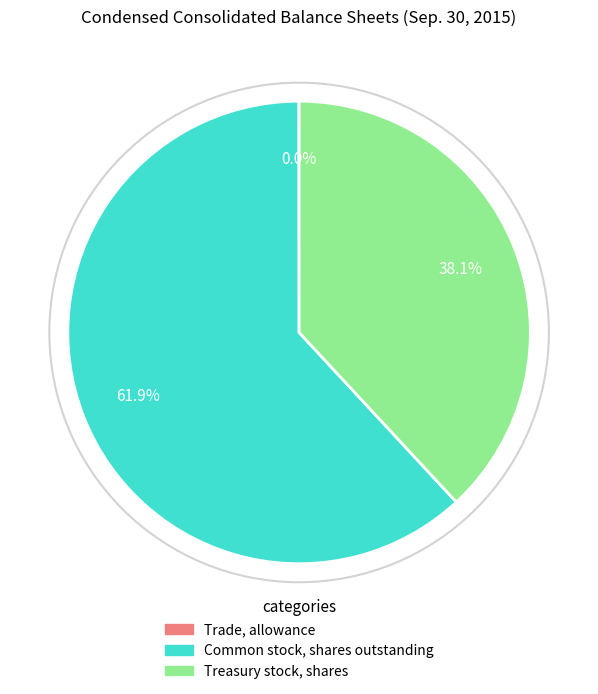

Which category has the biggest portion of the pie?

Common stock, shares outstanding